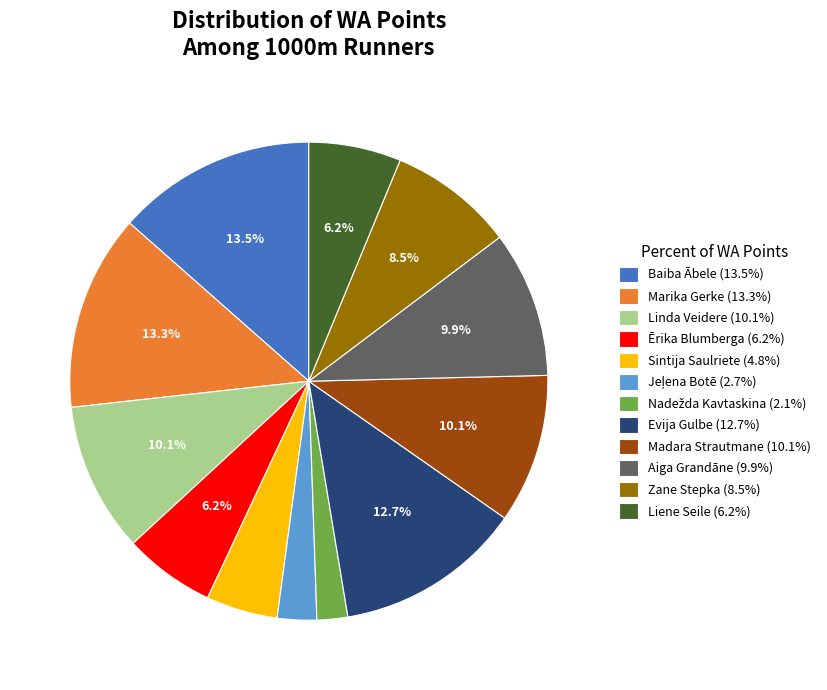

To the nearest percent, what is the average slice percentage?

8%